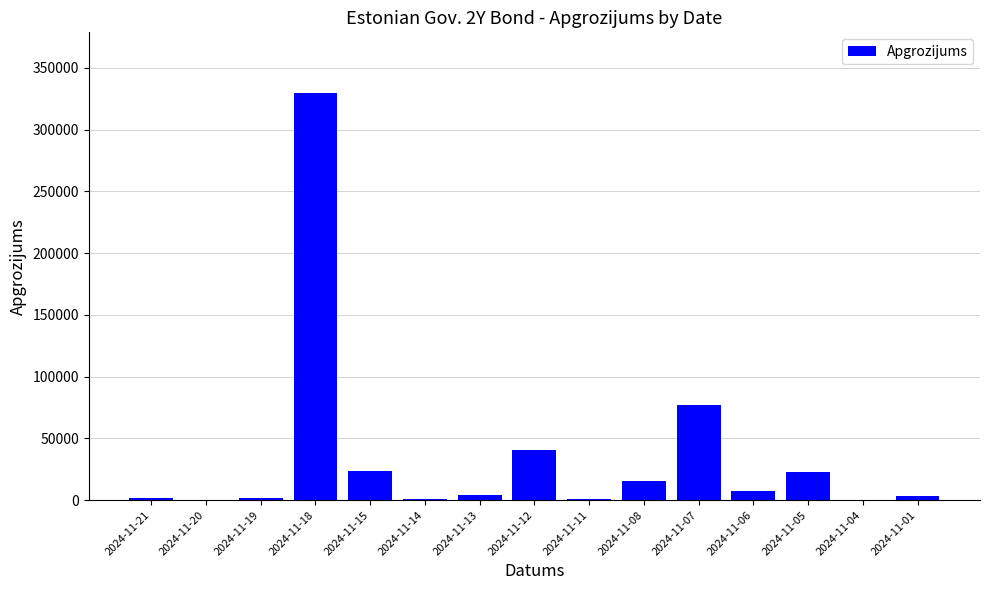

What is the maximum value shown in the chart?

329448.8